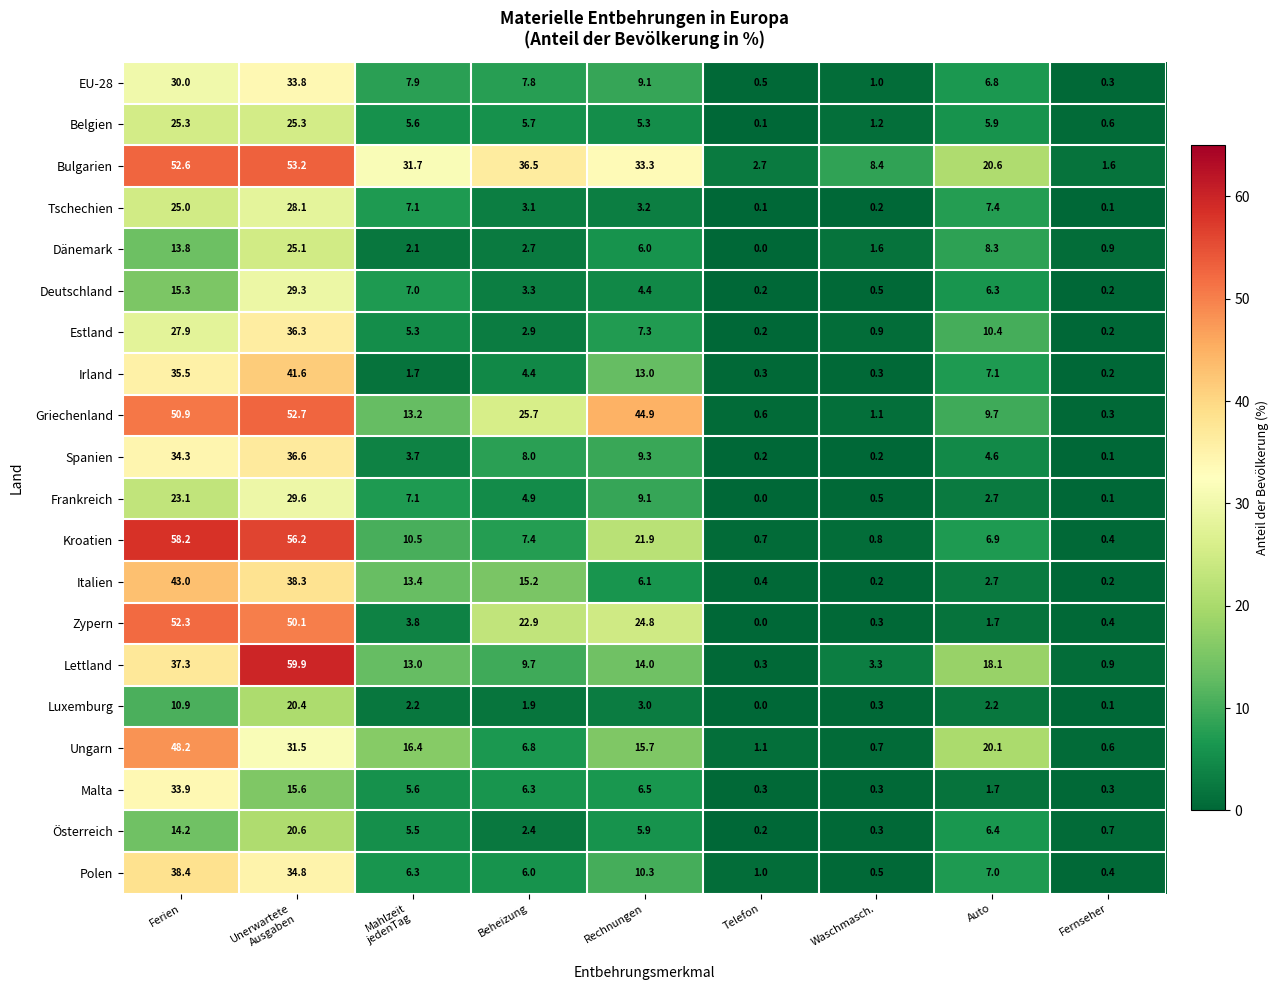

List the series in order of their peak value, highest first.

Lettland, Kroatien, Bulgarien, Griechenland, Zypern, Ungarn, Italien, Irland, Polen, Spanien, Estland, Malta, EU-28, Frankreich, Deutschland, Tschechien, Belgien, Dänemark, Österreich, Luxemburg